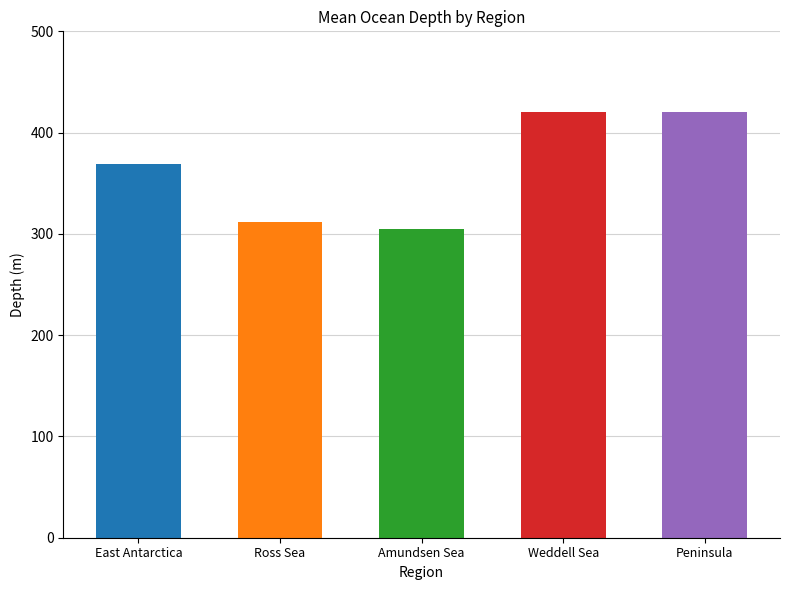

True or false: the data shows 458 at Amundsen Sea.

False